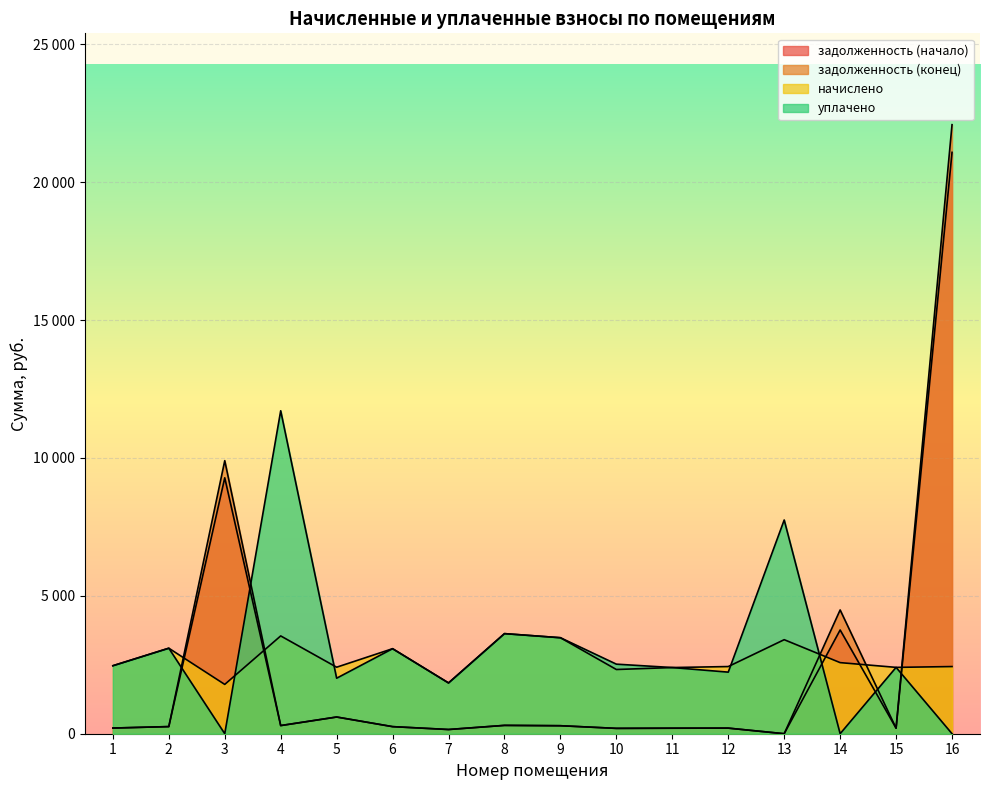

How many values in задолженность (начало) are above zero?

15